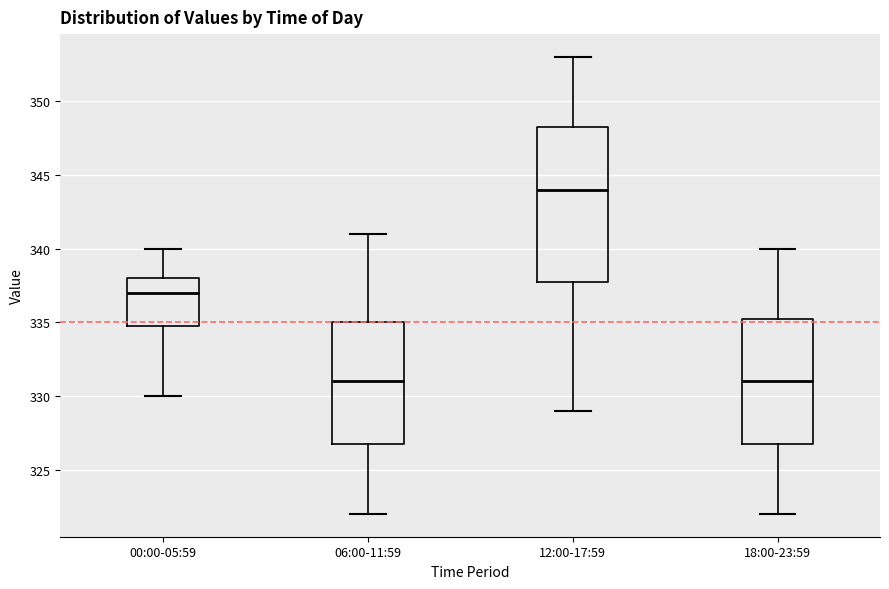

Where is the lower edge of the box for 12:00-17:59 on the y-axis? The values are not printed on the chart, so give them approximately, as read against the axis.

338.0